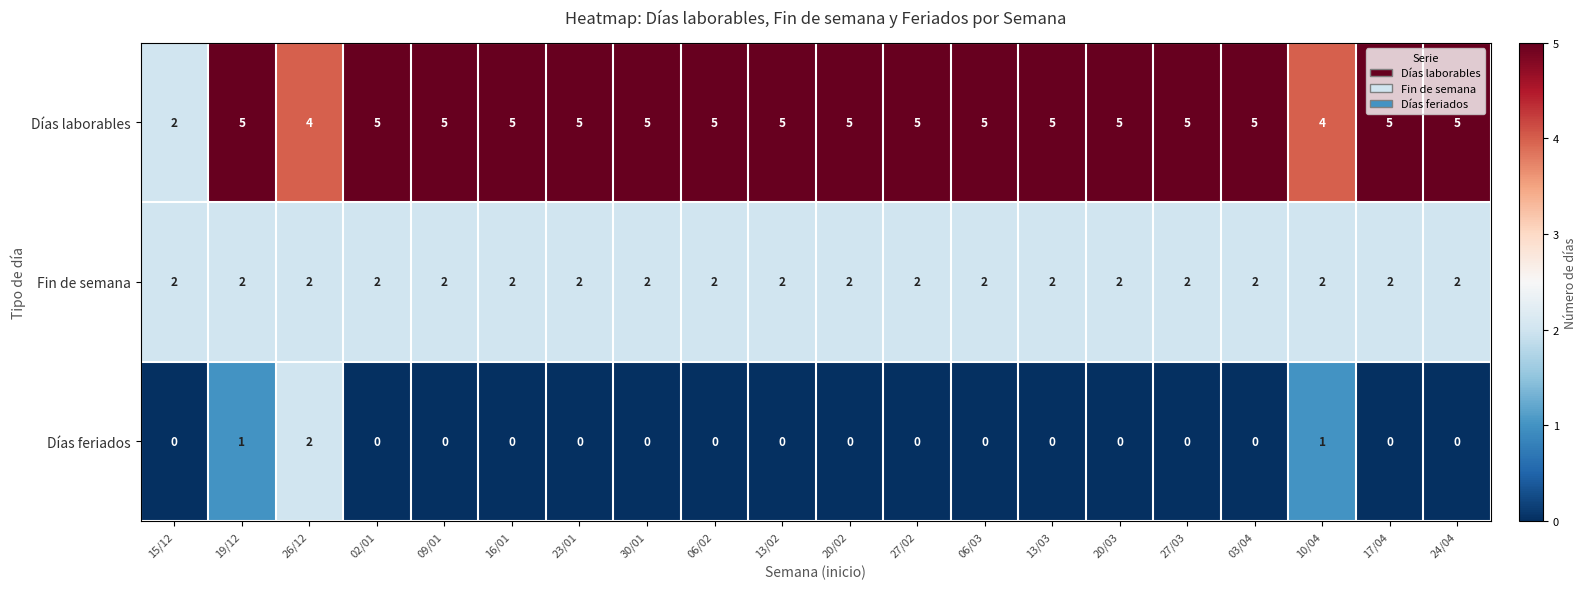

Which series has the largest total across all categories?

Días laborables